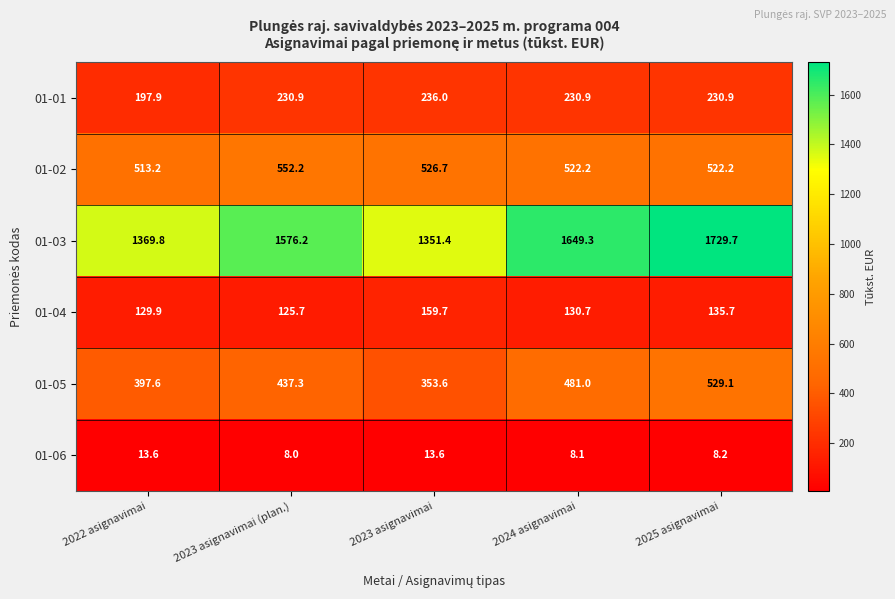

At which category does the chart reach its minimum across all series?

2023 asignavimai (plan.)